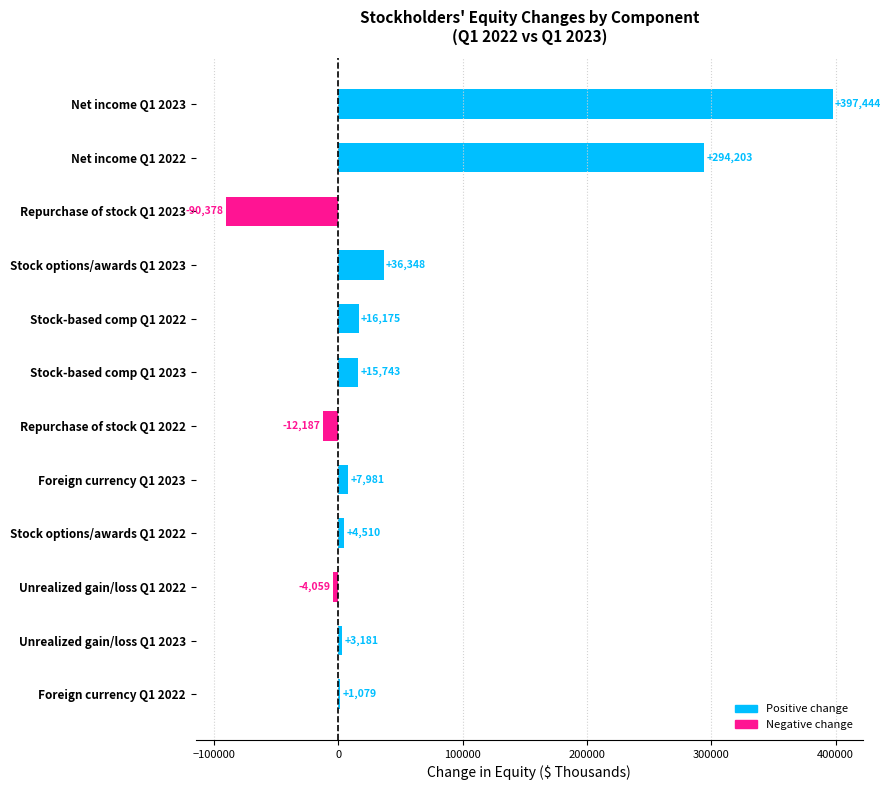

Reading top to bottom, extract all data points from this chart.

Net income Q1 2023=397444	Net income Q1 2022=294203	Repurchase of stock Q1 2023=-90378	Stock options/awards Q1 2023=36348	Stock-based comp Q1 2022=16175	Stock-based comp Q1 2023=15743	Repurchase of stock Q1 2022=-12187	Foreign currency Q1 2023=7981	Stock options/awards Q1 2022=4510	Unrealized gain/loss Q1 2022=-4059	Unrealized gain/loss Q1 2023=3181	Foreign currency Q1 2022=1079